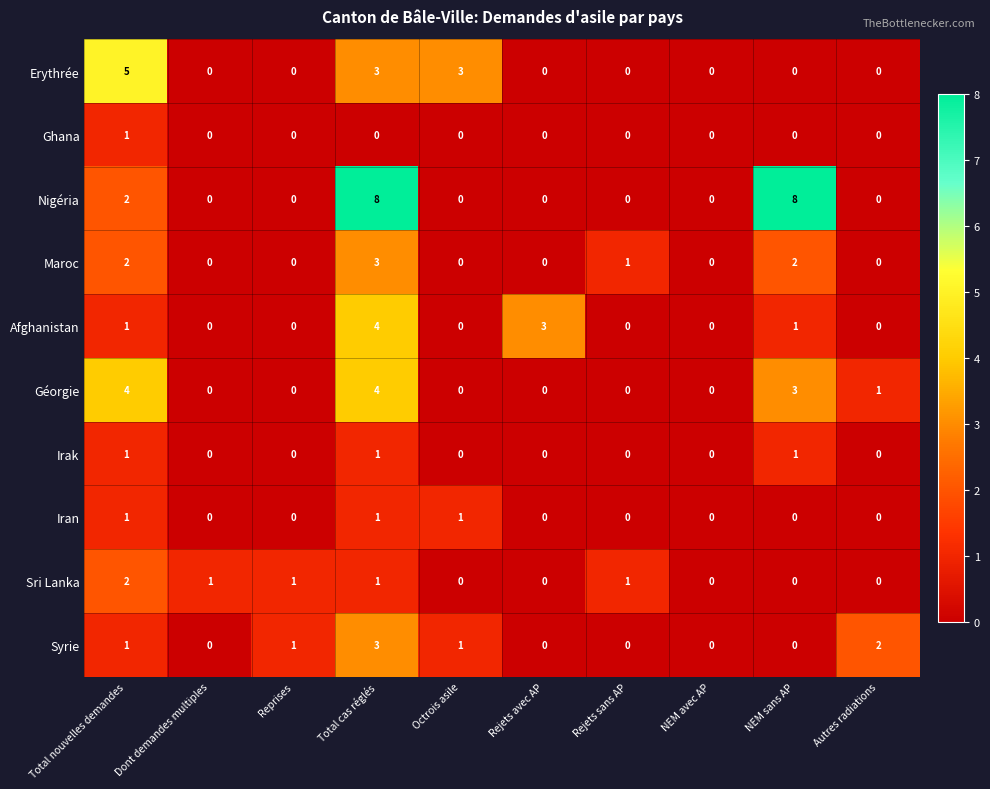

What is the difference between the second highest and second lowest values in the Erythrée series?

3